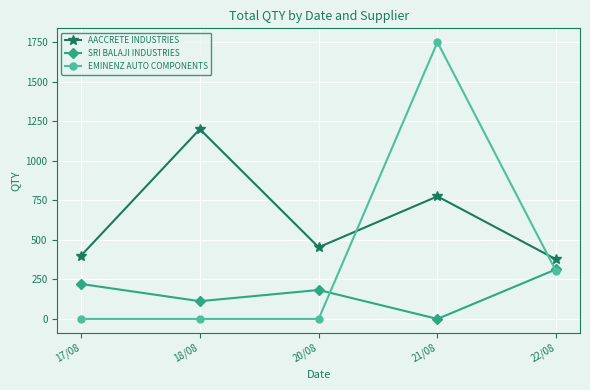

Reading right to left, list all the values displayed in this chart.

AACCRETE INDUSTRIES: 376	775	453	1200	400
SRI BALAJI INDUSTRIES: 314	0	183	112	221
EMINENZ AUTO COMPONENTS: 300	1750	0	0	0